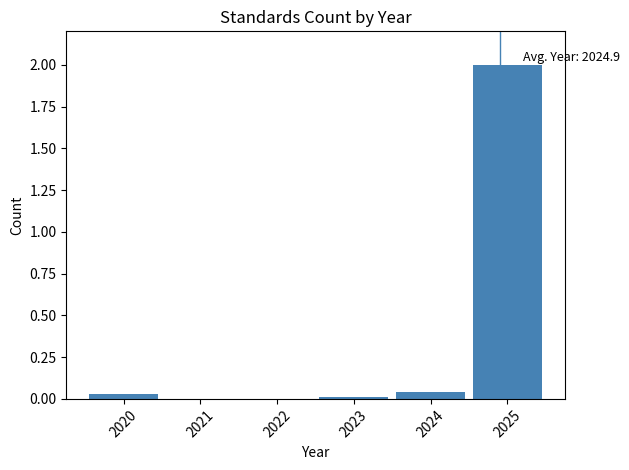

Over which range of the x-axis is the bar tallest?

2024.5 to 2025.5